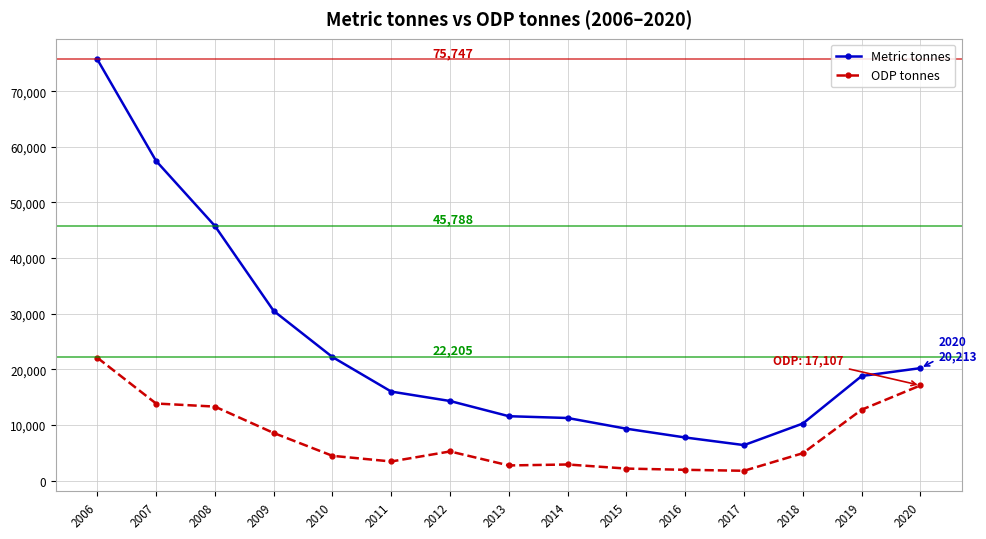

How many data points in ODP tonnes are less than 4920?

7